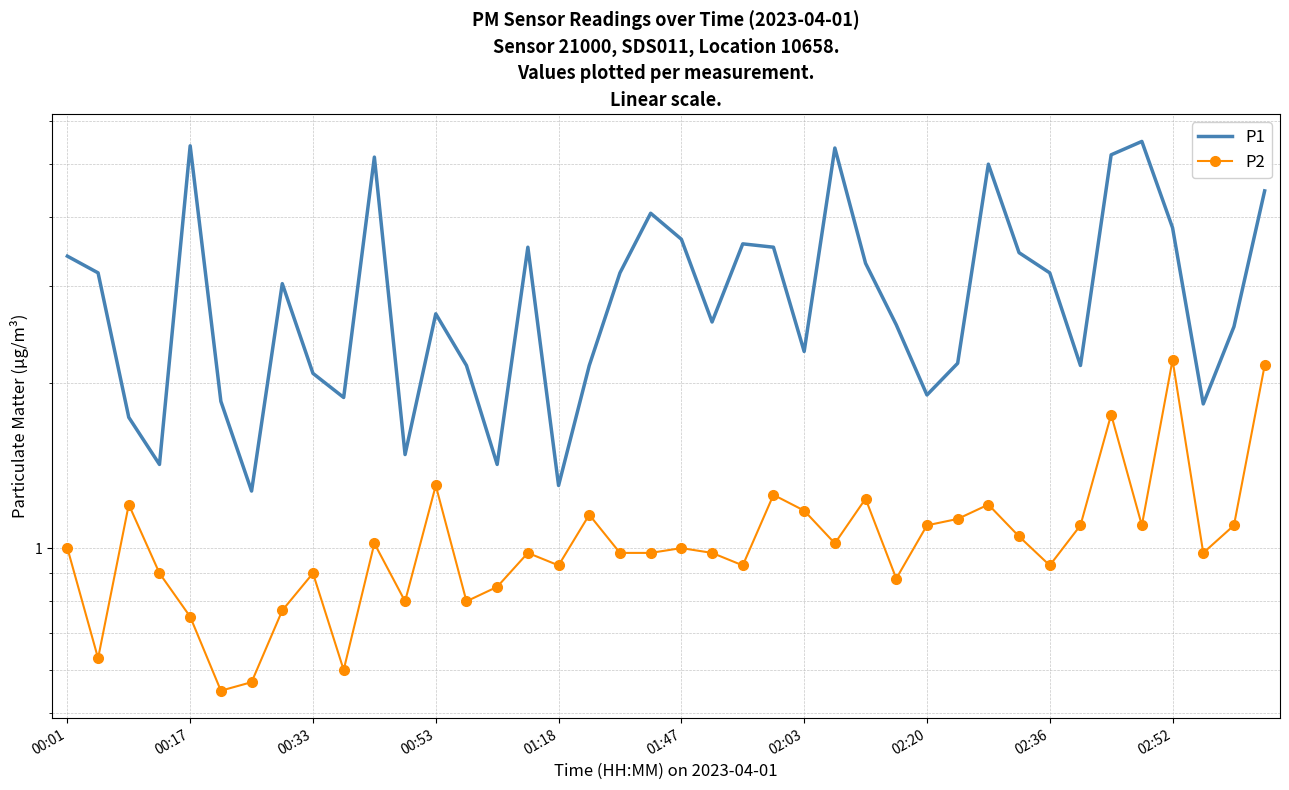

Rank the series by their maximum value, from highest to lowest.

P1, P2